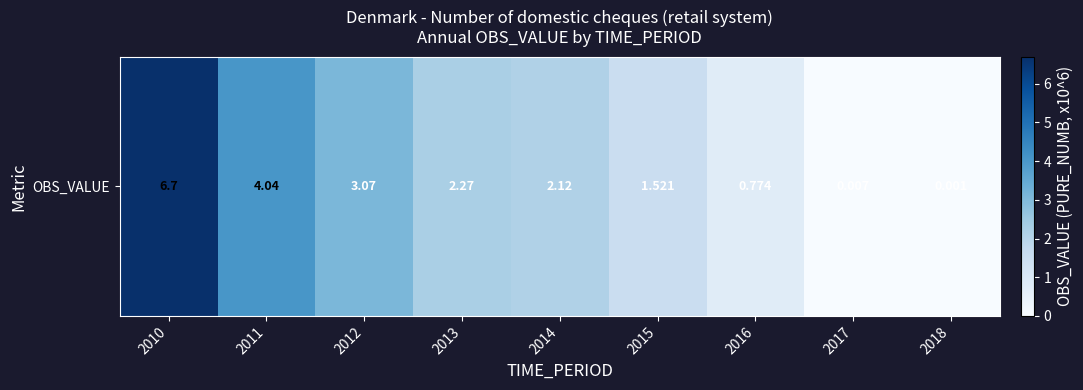

What is the difference between the values at 2018 and 2015?

1.5